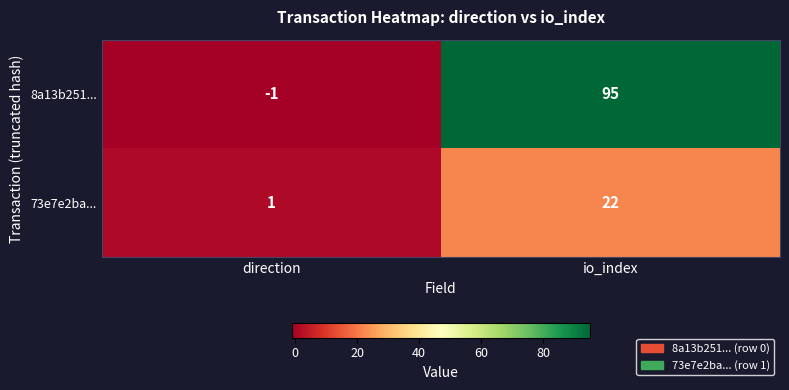

What value does the 8a13b251... series have at io_index, to the nearest 10?

100